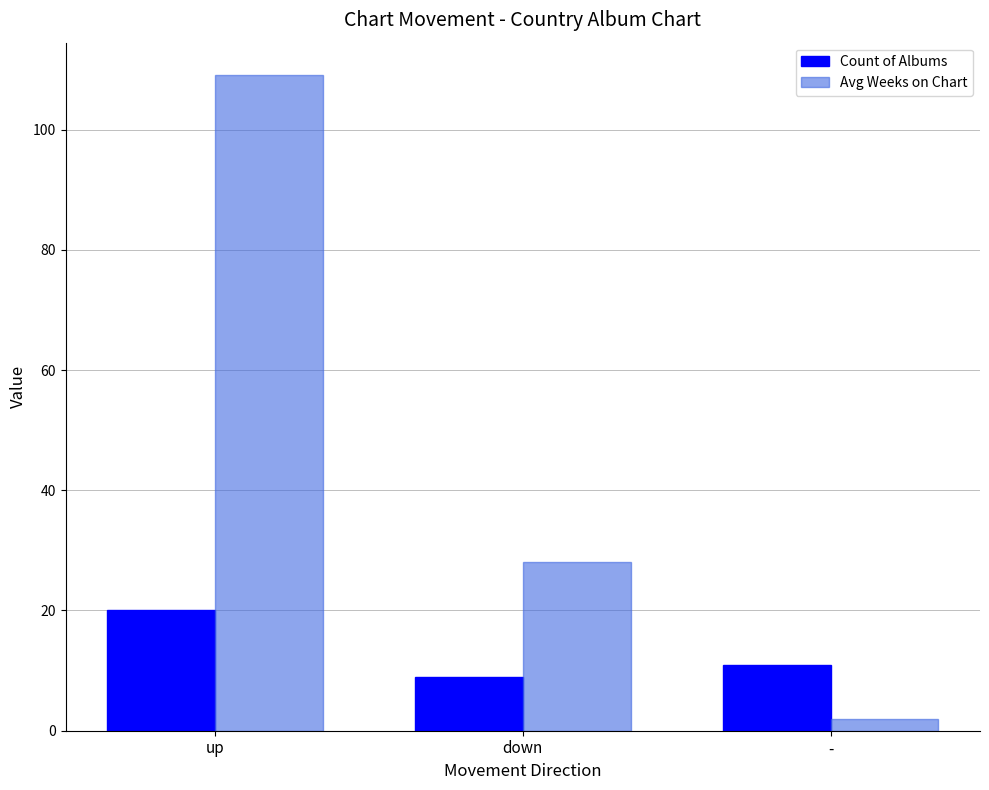

What is the maximum value for Avg Weeks on Chart?

109